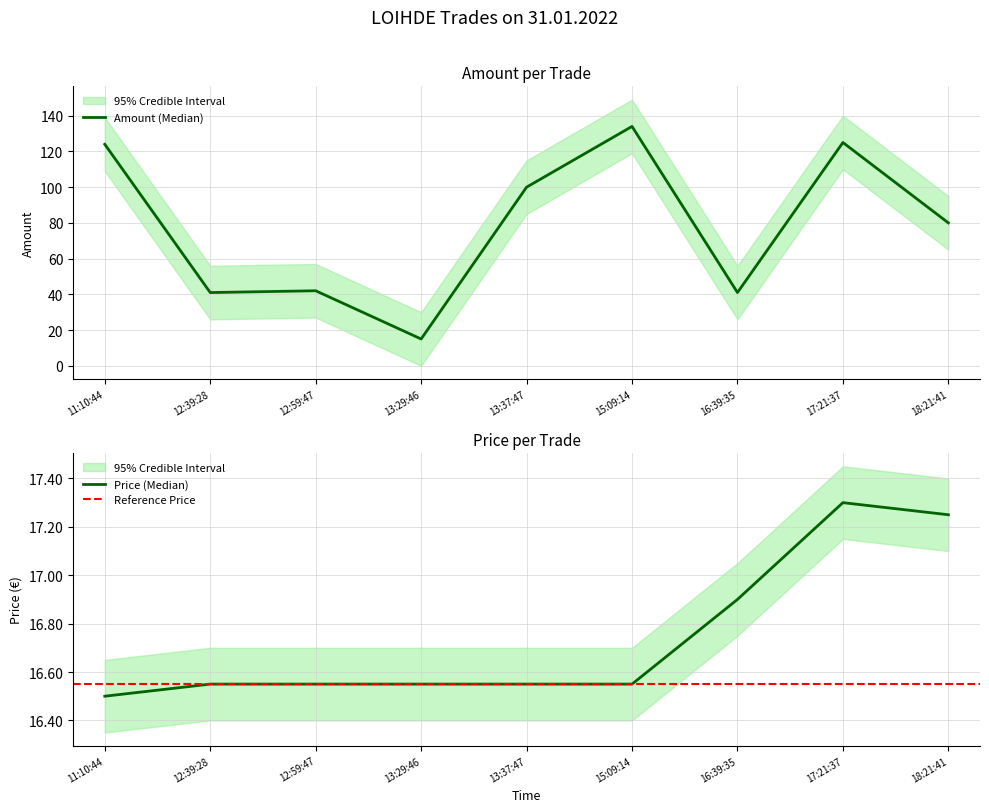

In Amount, how many points are higher than both neighbors (excluding endpoints)?

3